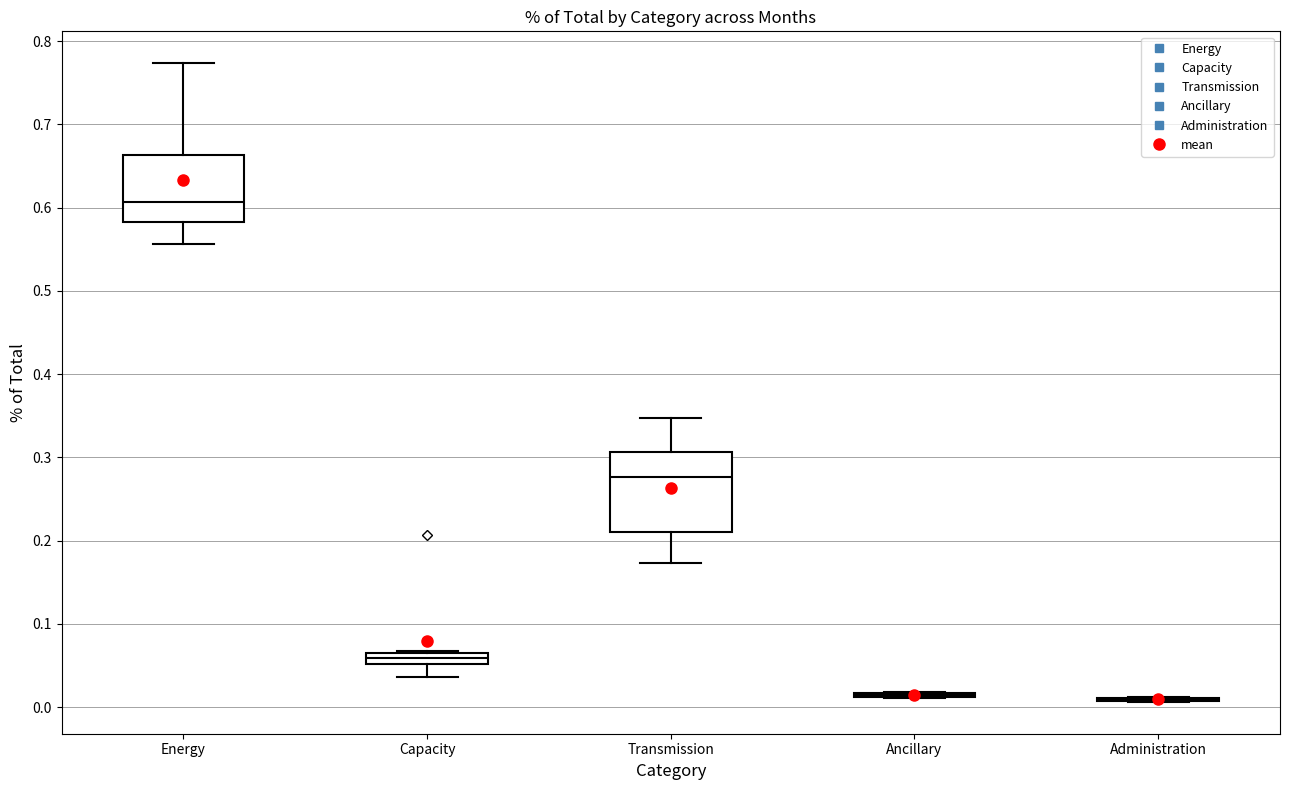

Which box is the tallest, from its lower edge to its upper edge?

Transmission